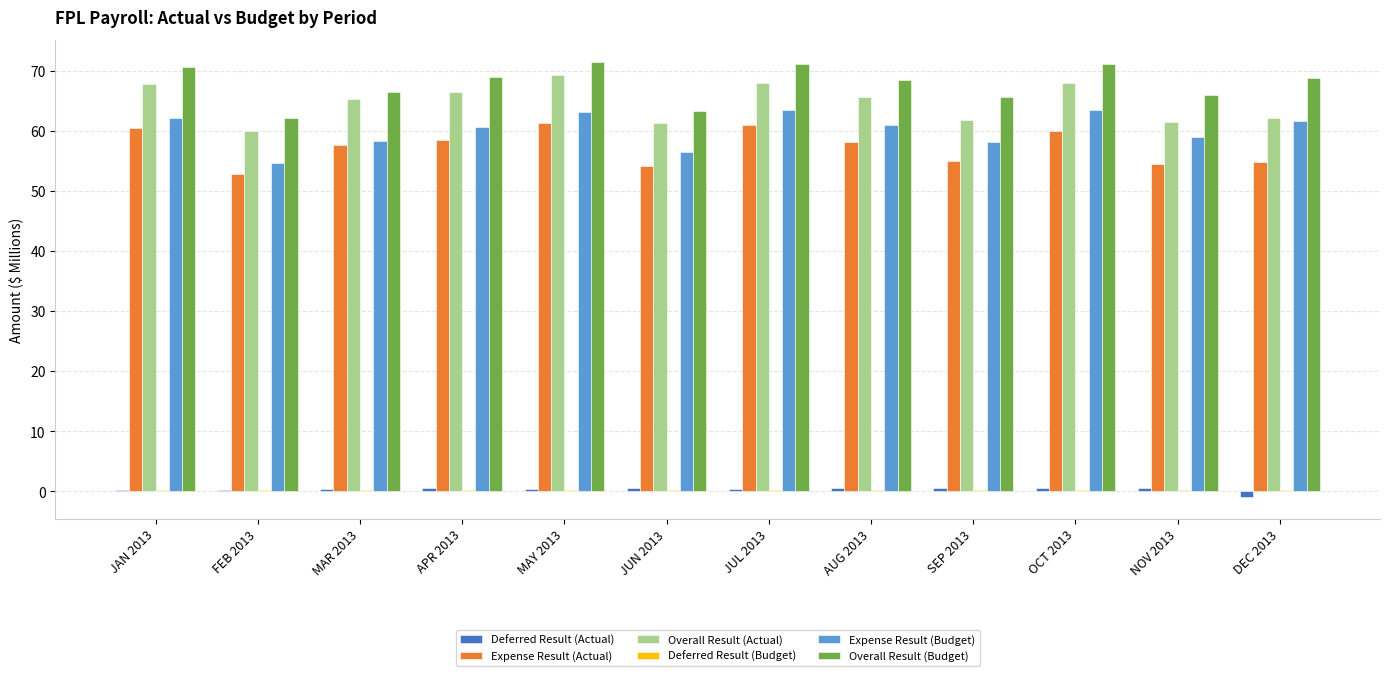

Which series has the largest total across all categories?

Overall Result (Budget)